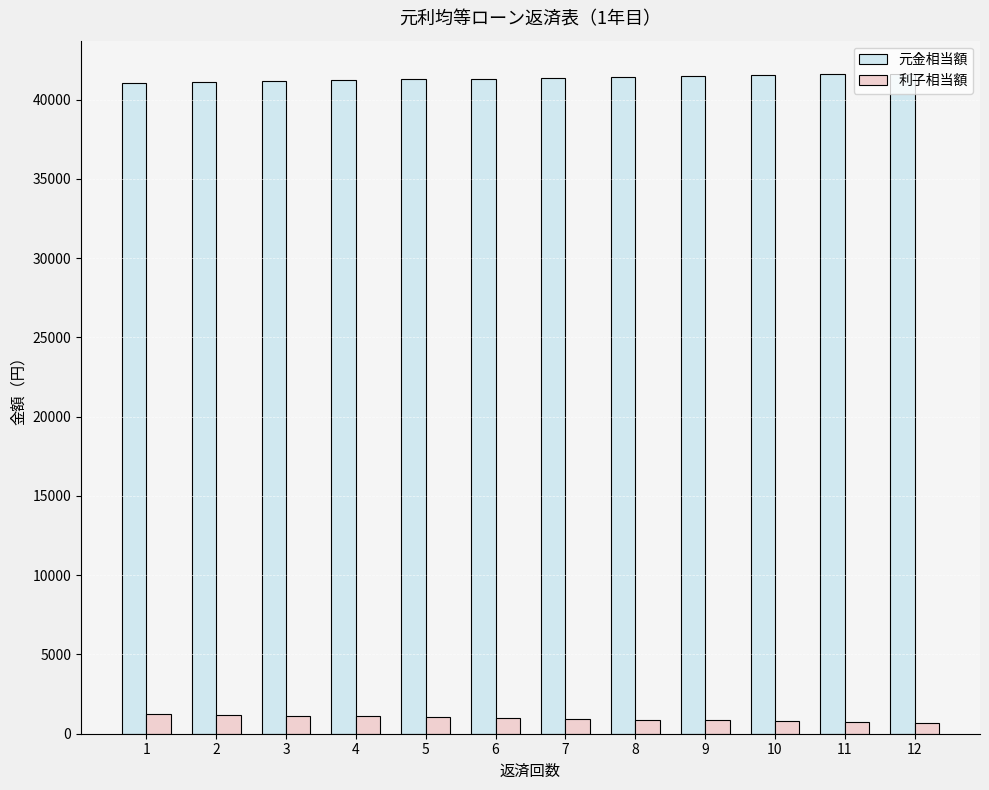

What is the spread (max minus min) of values at 6?

40335.5